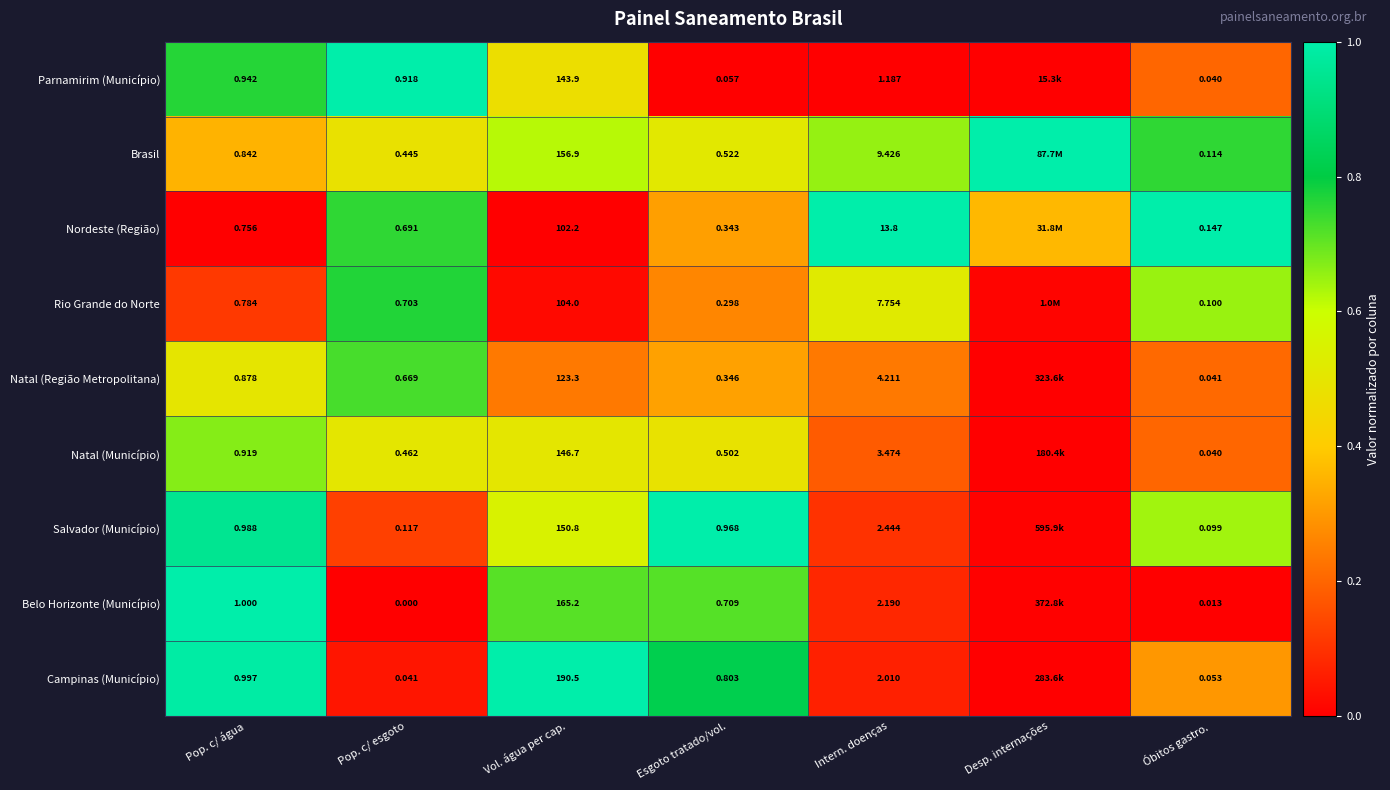

What is the difference between the maximum and second lowest values in the Nordeste (Região) series?

1.0